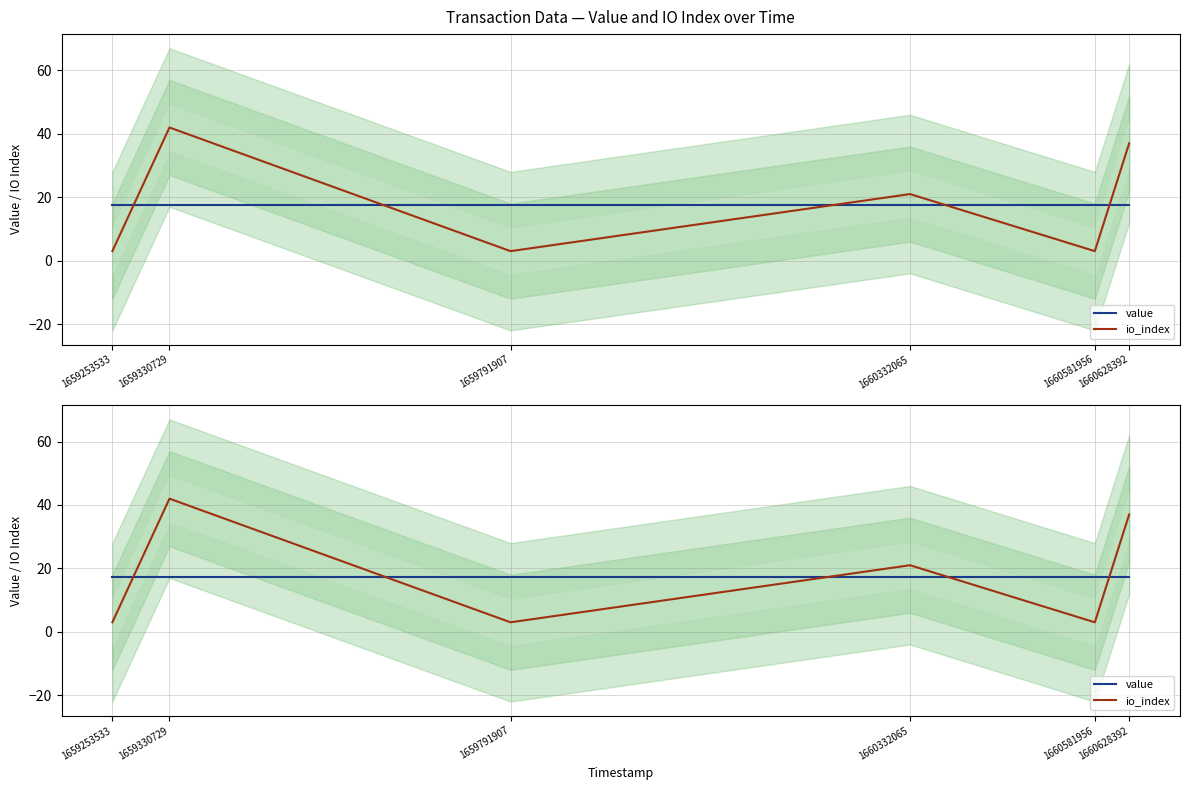

True or false: io_index has a value of 56.4 at 1660628392.

False